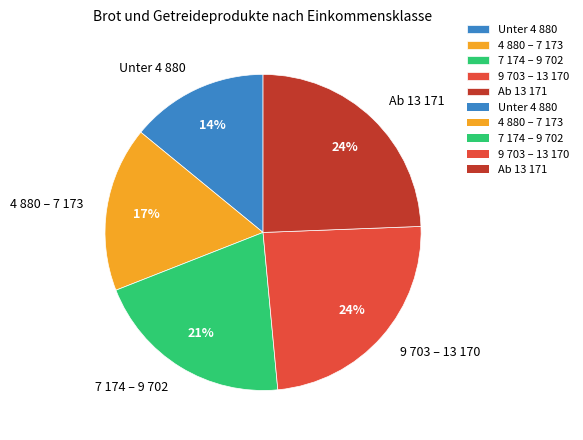

Is the sum of 7 174 – 9 702 and 4 880 – 7 173 greater than half?

No